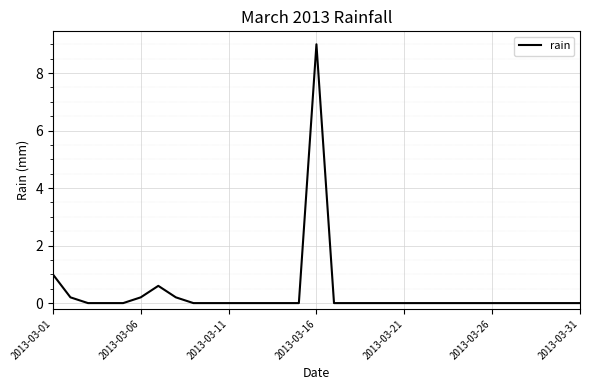

What is the average value?

0.4